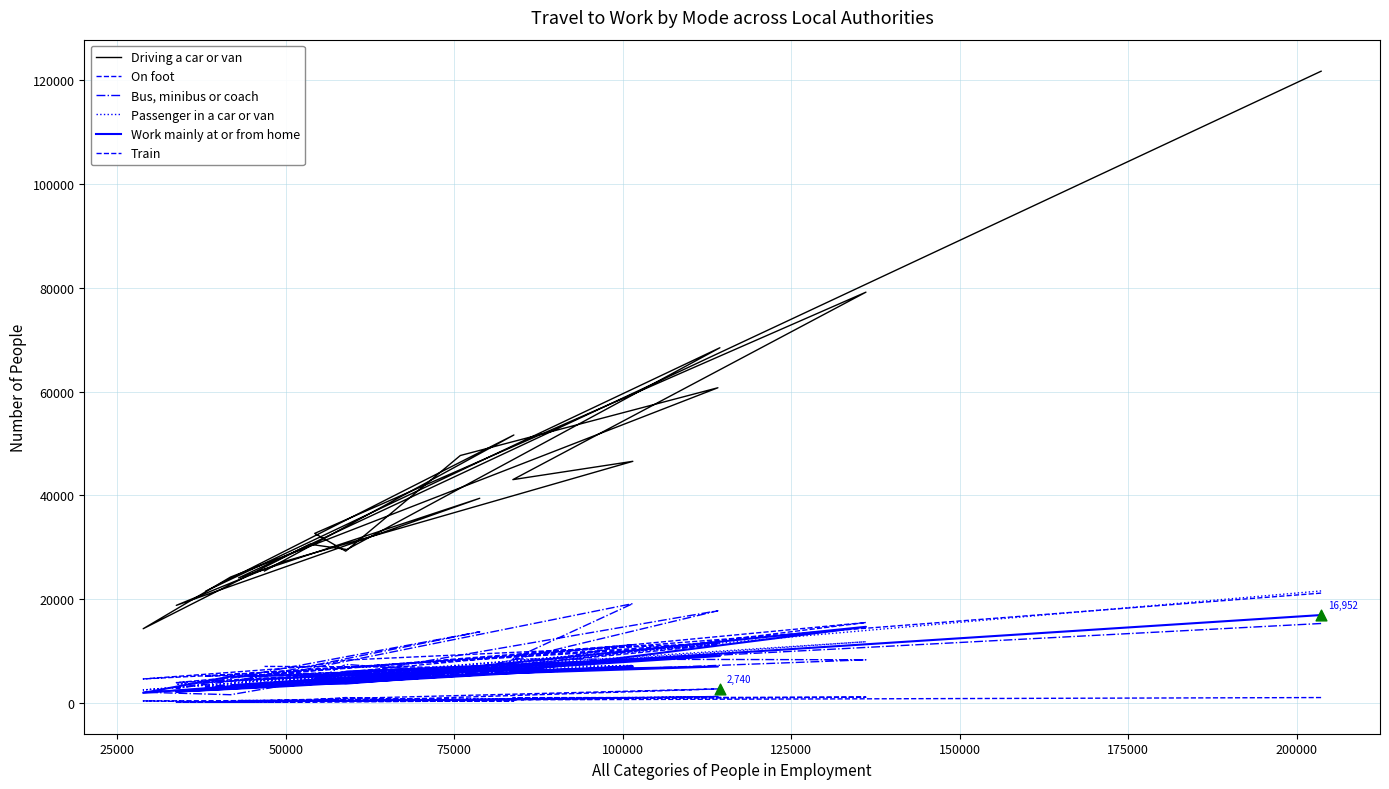

Which series contains the highest Y value?

Driving a car or van